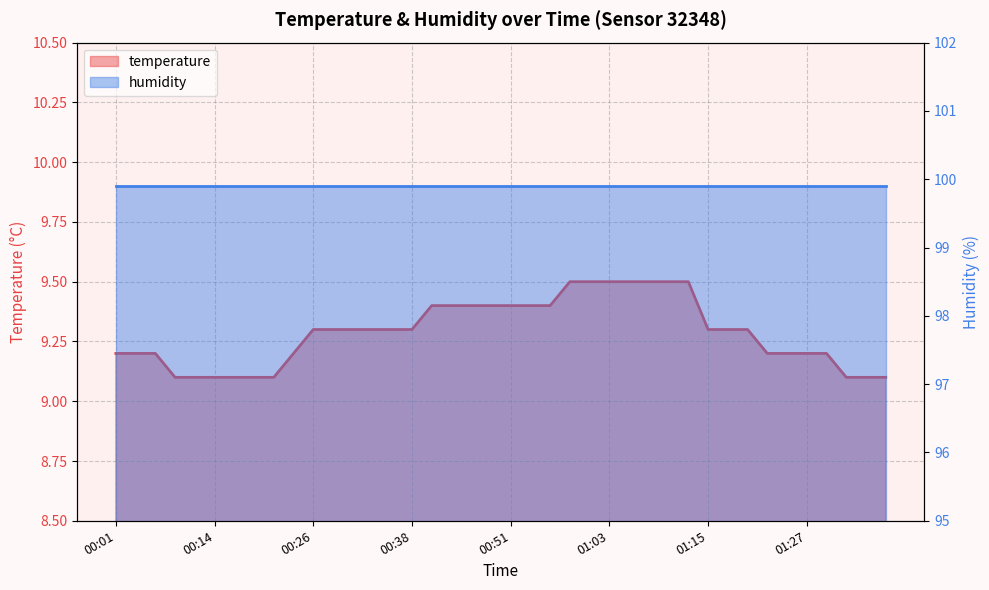

What is the approximate value at 00:48?

9.4